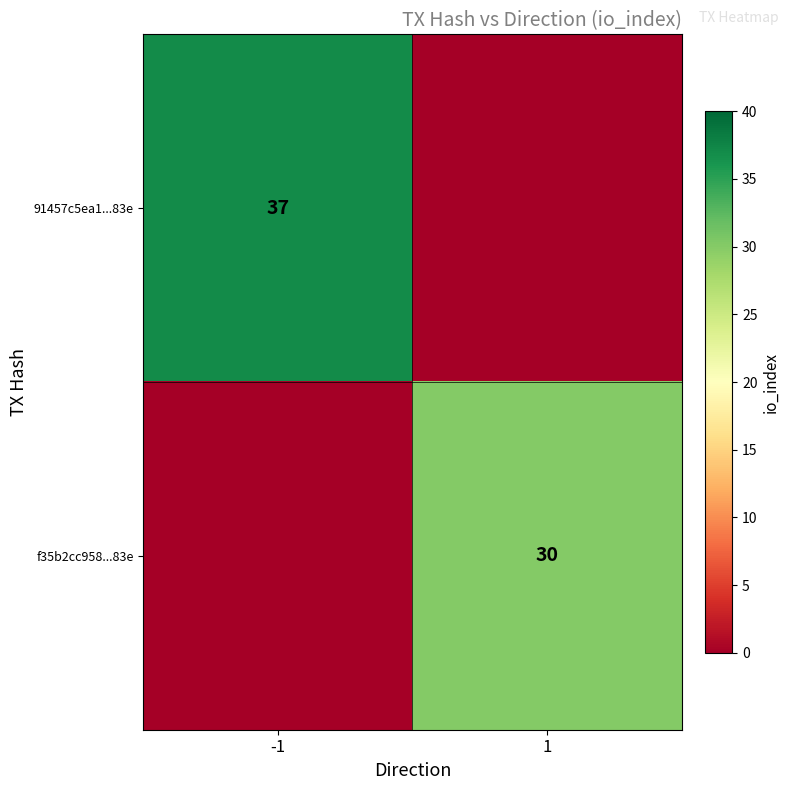

Which category has the lowest value across all series?

1